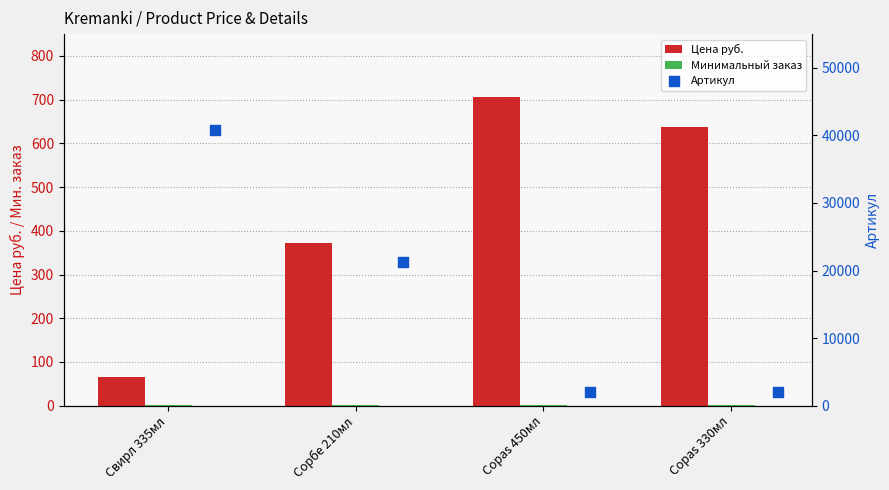

Which series reaches the minimum Y coordinate?

Минимальный заказ